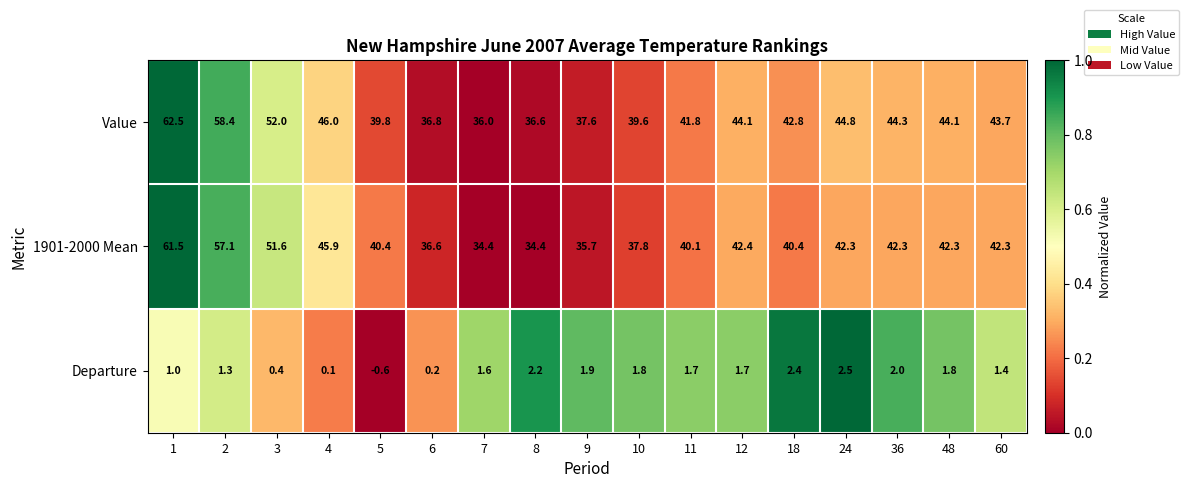

Which series has the largest total across all categories?

Value